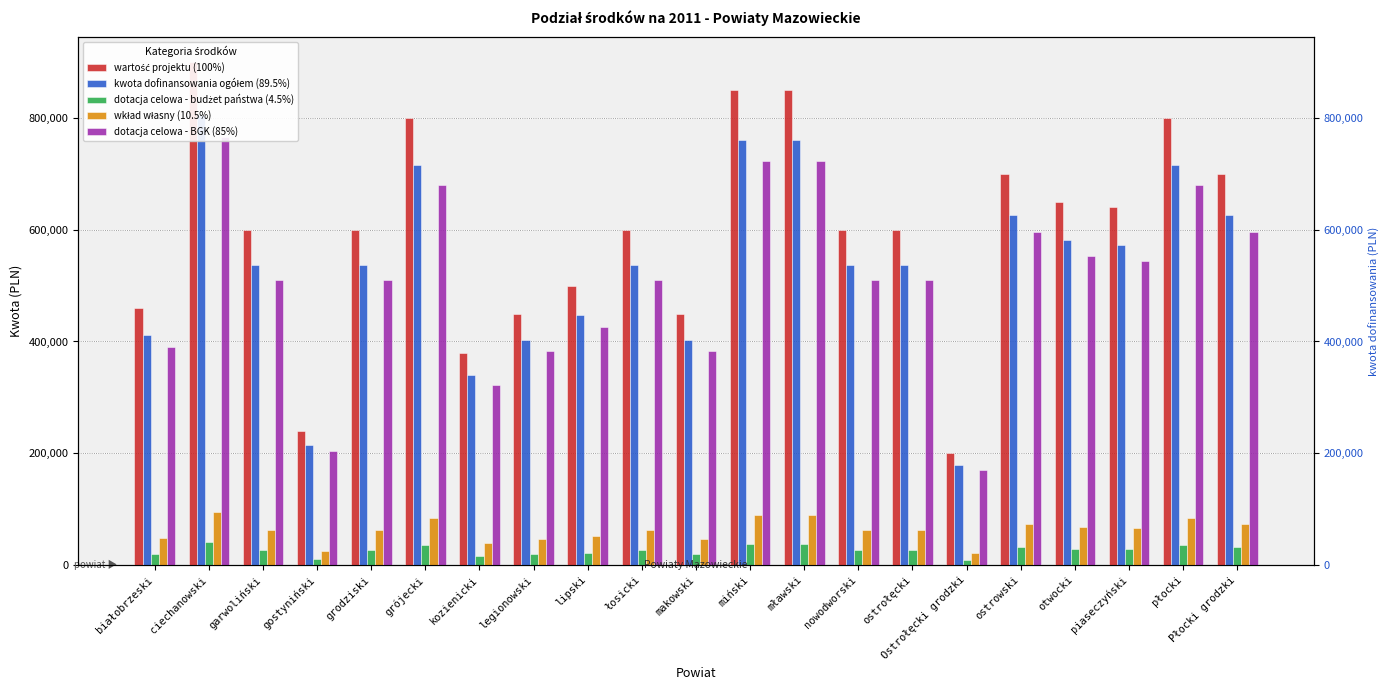

Count the number of categories in the chart.

21